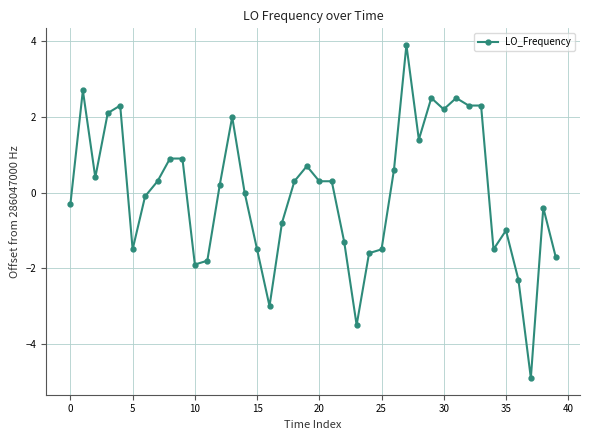

What is the value of the 4th point from the left?

2.1